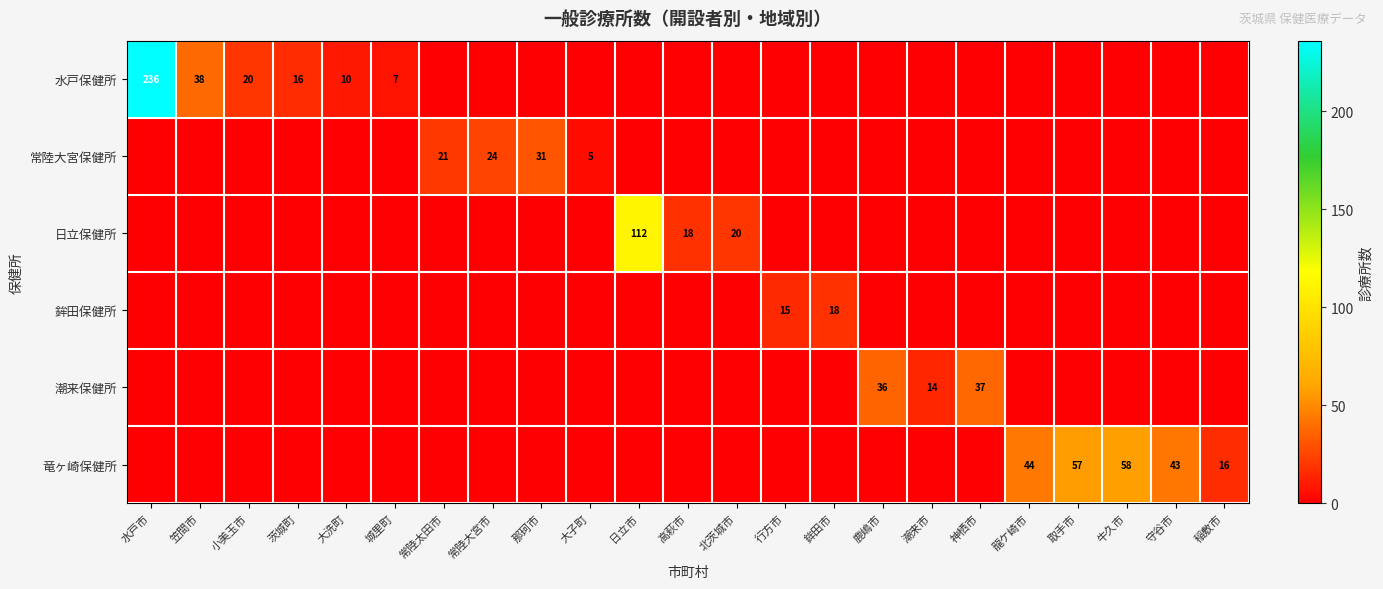

Is it true that 日立保健所 equals 4 at 北茨城市?

False